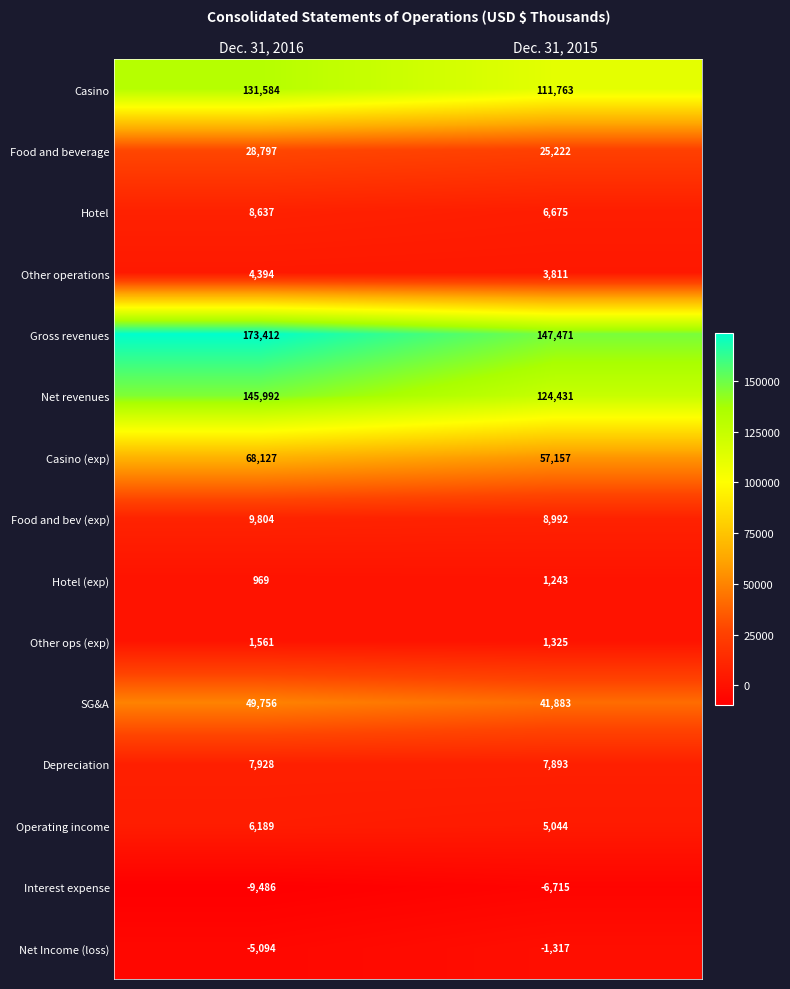

Rank the series by their maximum value, from highest to lowest.

Gross revenues, Net revenues, Casino, Casino (exp), SG&A, Food and beverage, Food and bev (exp), Hotel, Depreciation, Operating income, Other operations, Other ops (exp), Hotel (exp), Net Income (loss), Interest expense